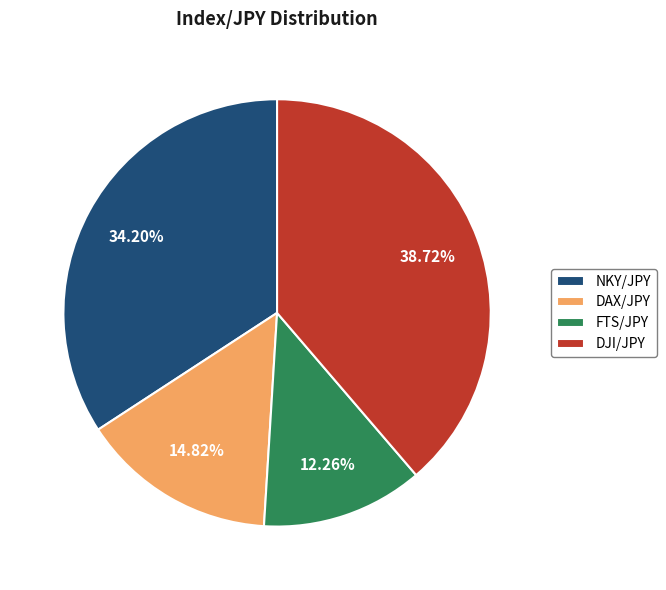

What is the ratio of the value at DAX/JPY to the value at FTS/JPY?

1.2